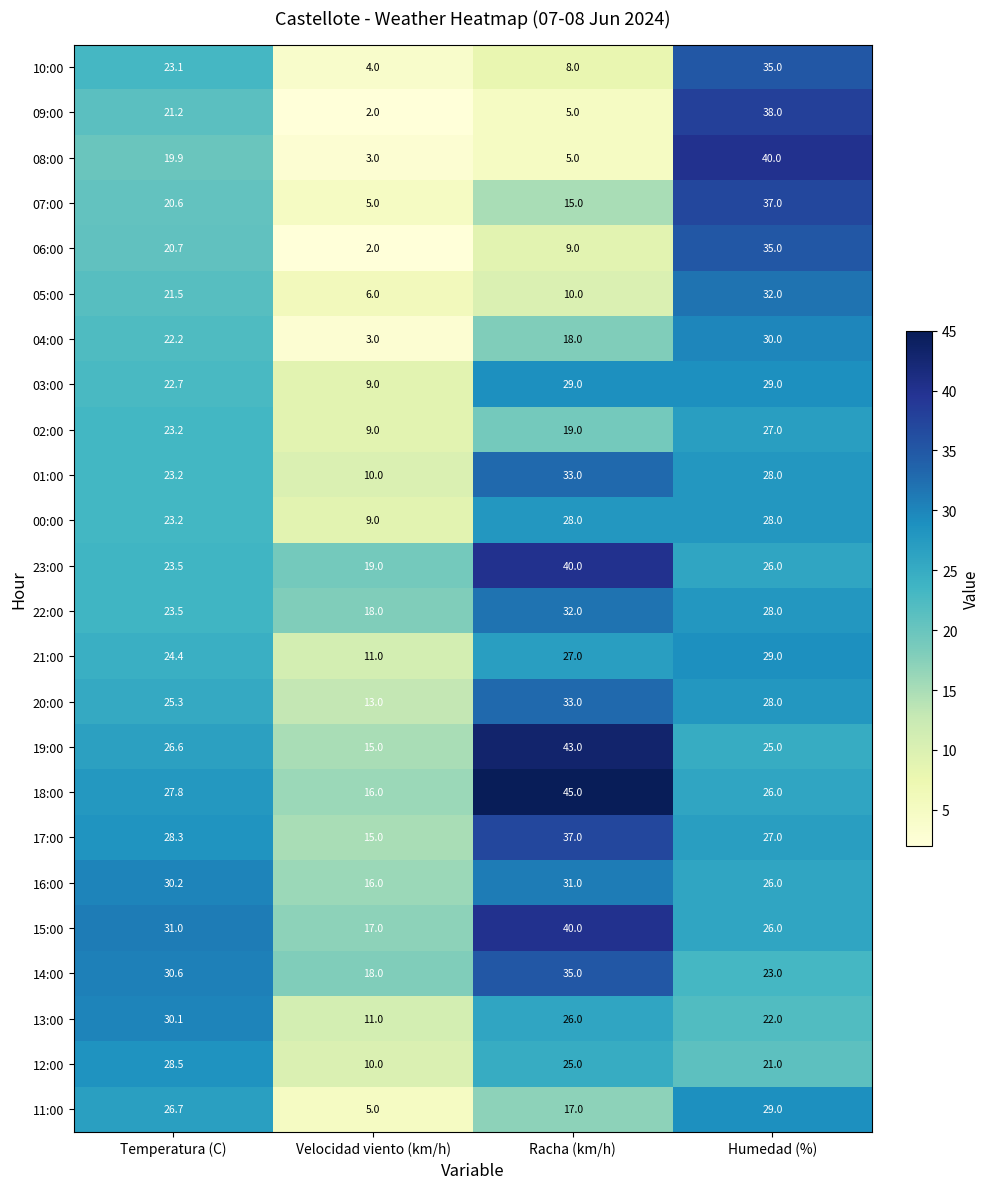

What is the difference between the 16:00 values at Humedad (%) and Racha (km/h)?

5.0